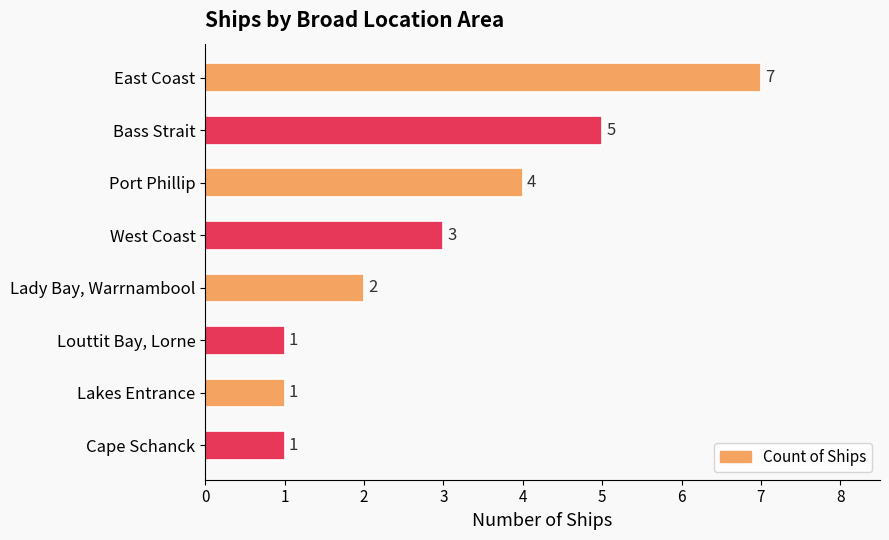

What is the label of the 5th bar from the bottom?

West Coast